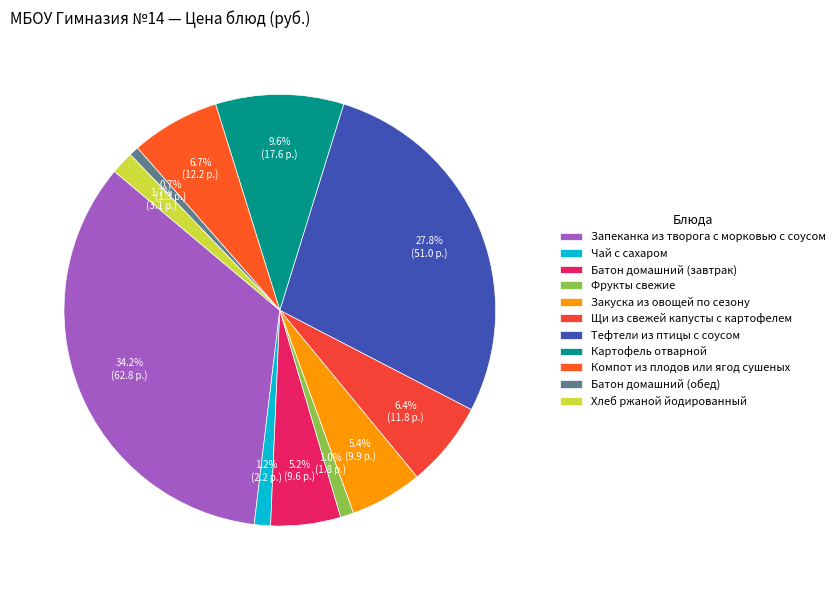

Does Компот из плодов или ягод сушеных account for over 50% of the chart?

No